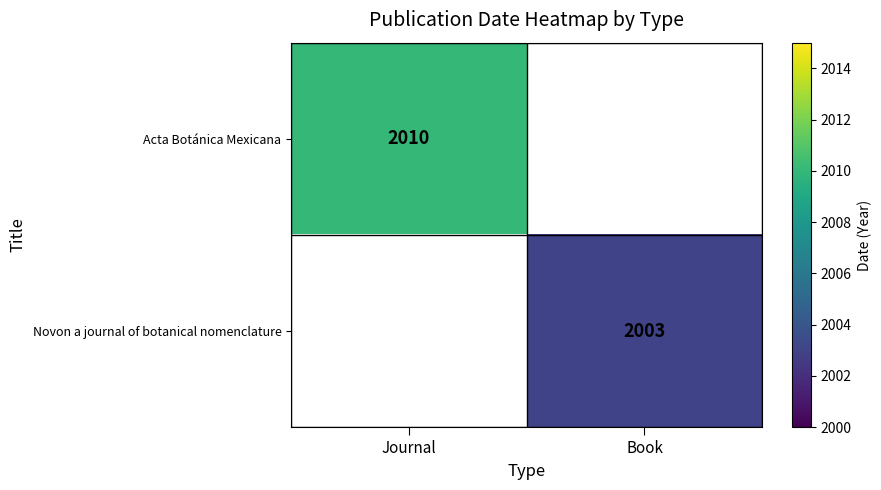

Is it true that Acta Botánica Mexicana equals 1353 at Journal?

False